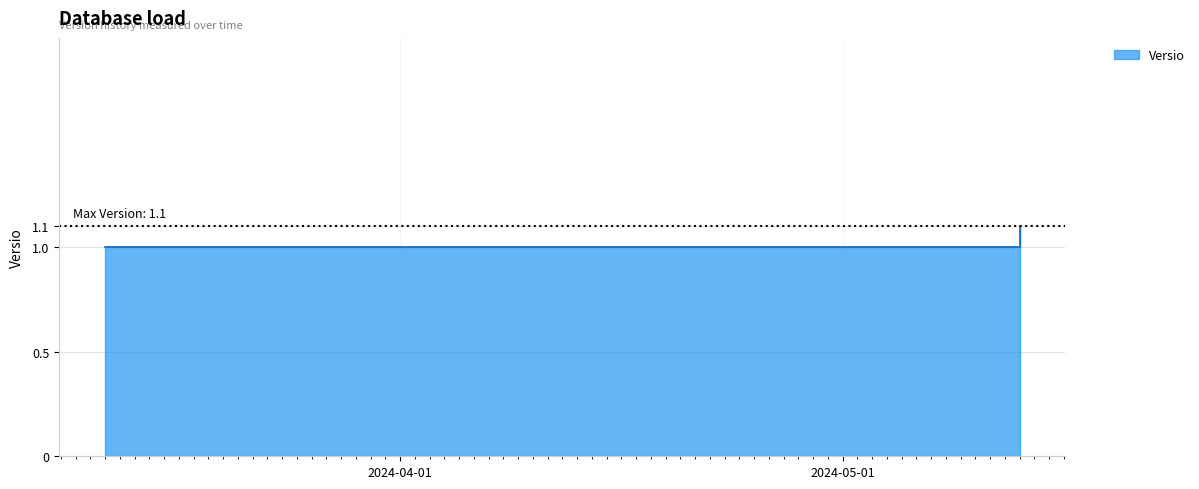

True or false: the data shows 1.5 at 2024-03-13.

False